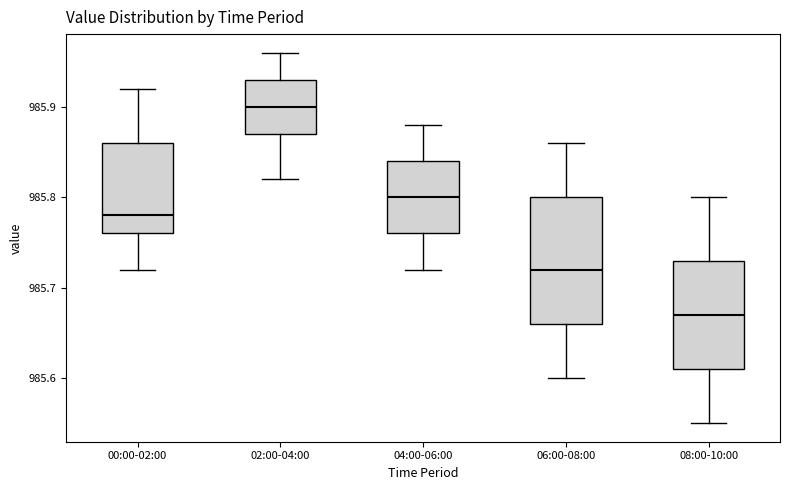

Which box's median line is the lowest?

08:00-10:00